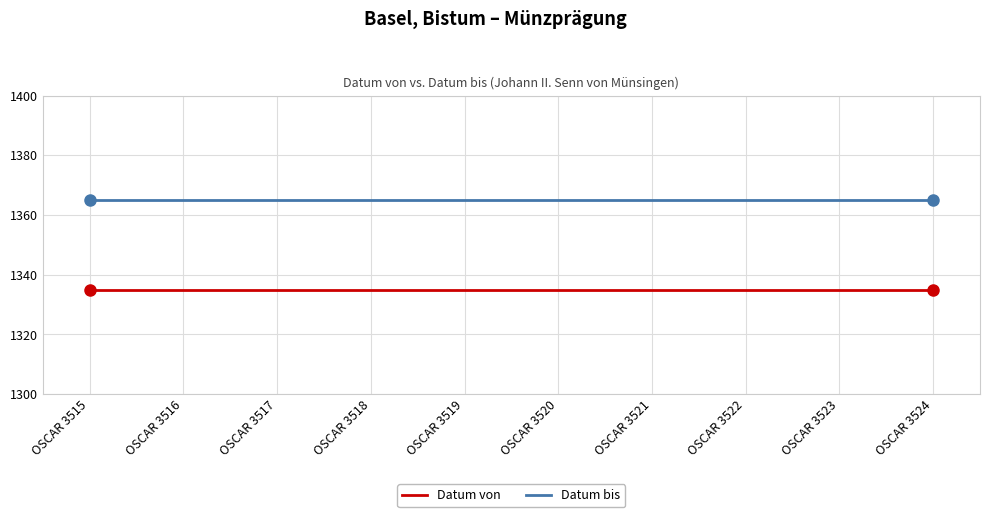

What is the maximum value for Datum von?

1335